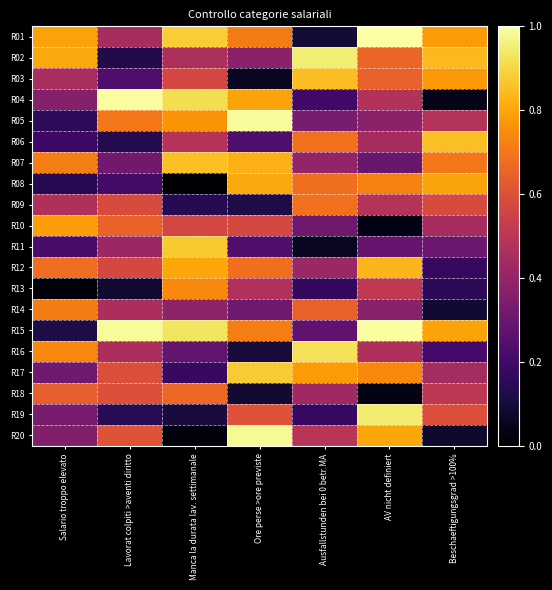

How many distinct data groups are displayed?

20